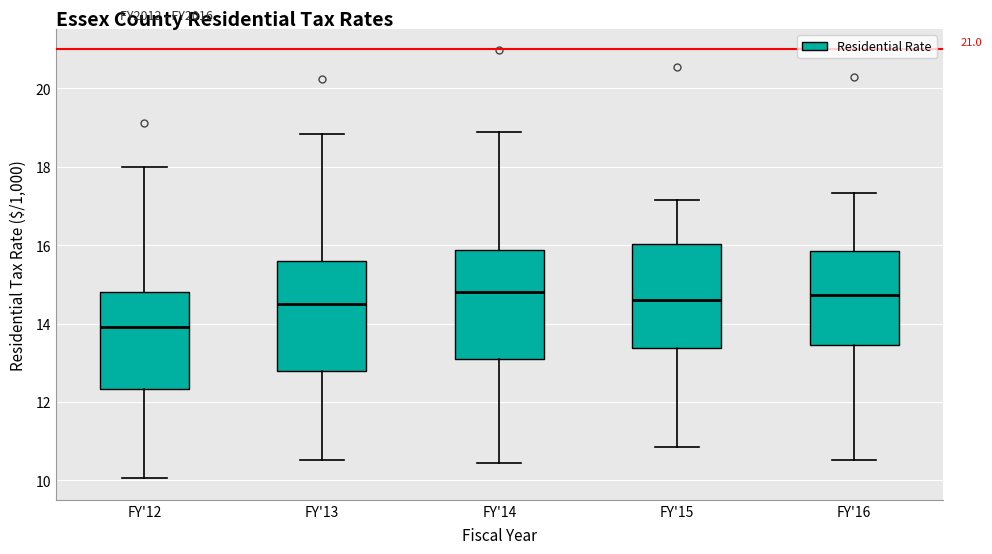

Reading left to right, read every box against the y-axis: the position of its median line, the range the box covers, and the ends of its whiskers. The values are not printed on the chart, so give them approximately, as read against the axis.

FY'12: median 14.0, box 12.4 to 14.8, whiskers 10.0 to 18.0
FY'13: median 14.4, box 12.8 to 15.6, whiskers 10.6 to 18.8
FY'14: median 14.8, box 13.0 to 15.8, whiskers 10.4 to 18.8
FY'15: median 14.6, box 13.4 to 16.0, whiskers 10.8 to 17.2
FY'16: median 14.8, box 13.4 to 15.8, whiskers 10.6 to 17.4